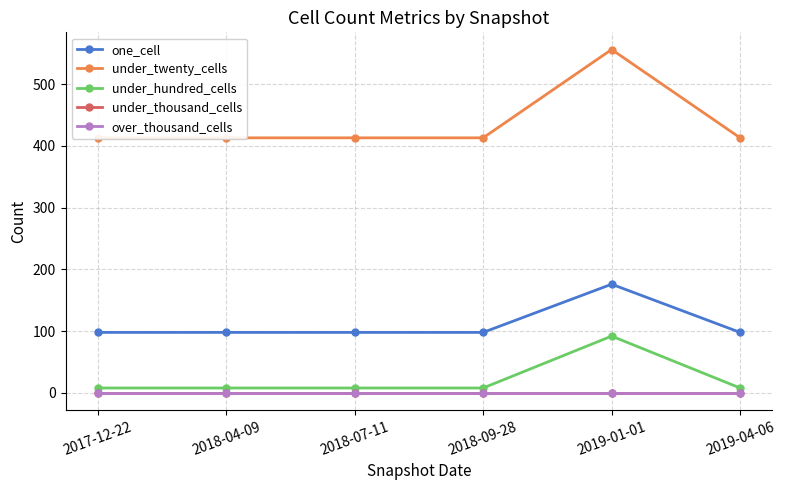

Rank the categories by under_hundred_cells value from lowest to highest.

2017-12-22, 2018-04-09, 2018-07-11, 2018-09-28, 2019-04-06, 2019-01-01